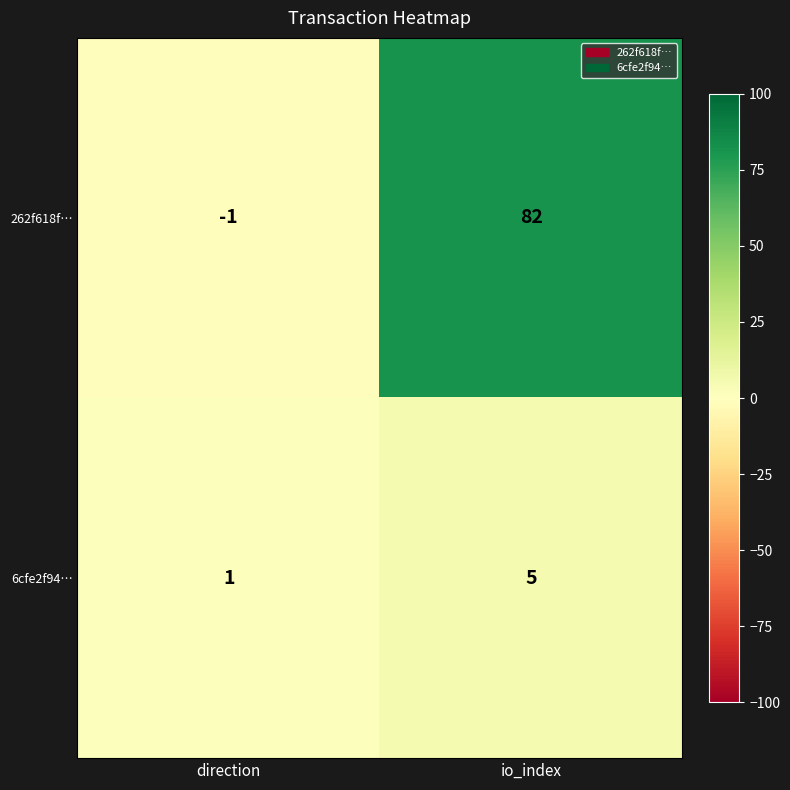

How many data points does each series have?

2